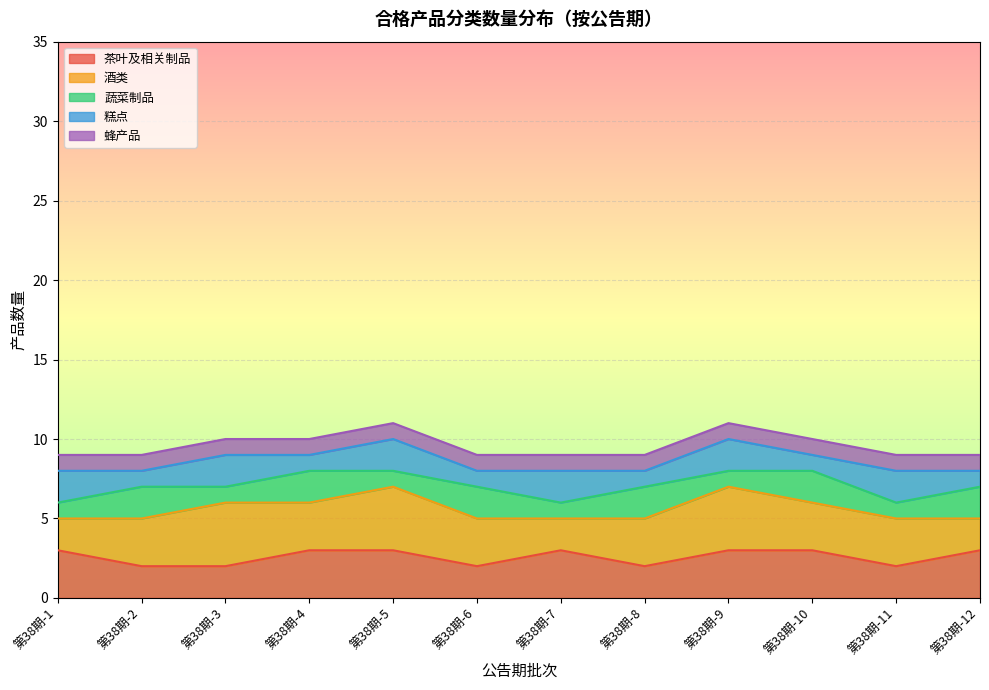

What is the total value across all series at 第38期-8?

9